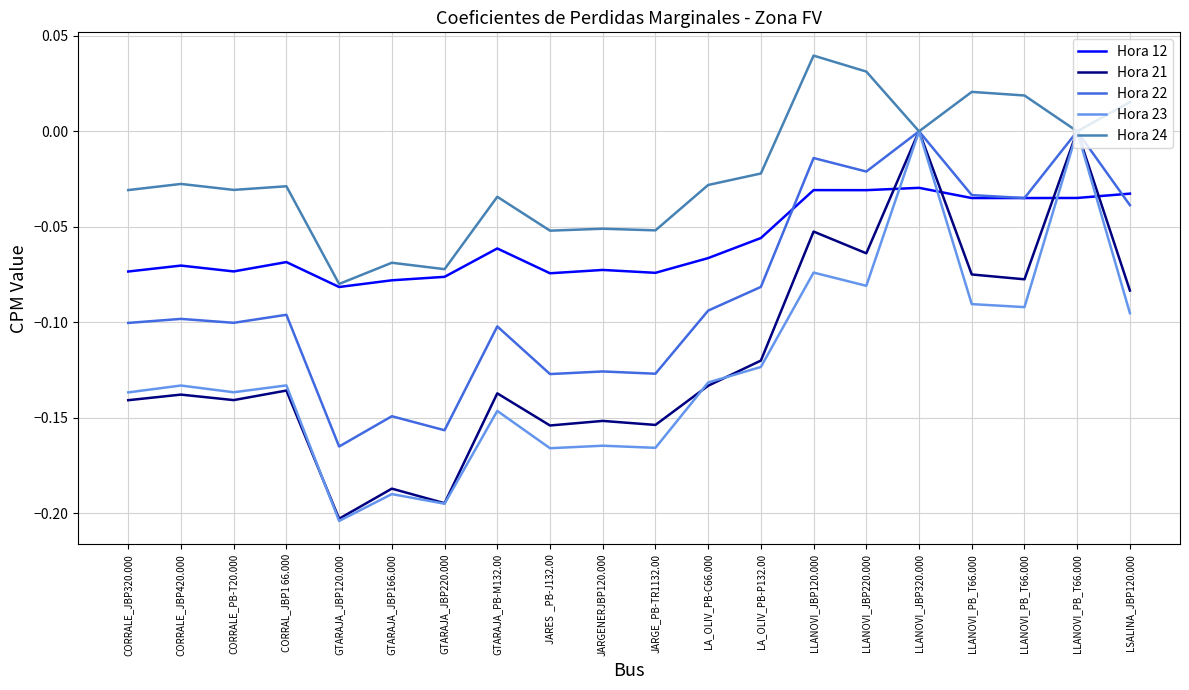

How many interior local valleys does the Hora 24 series have?

7